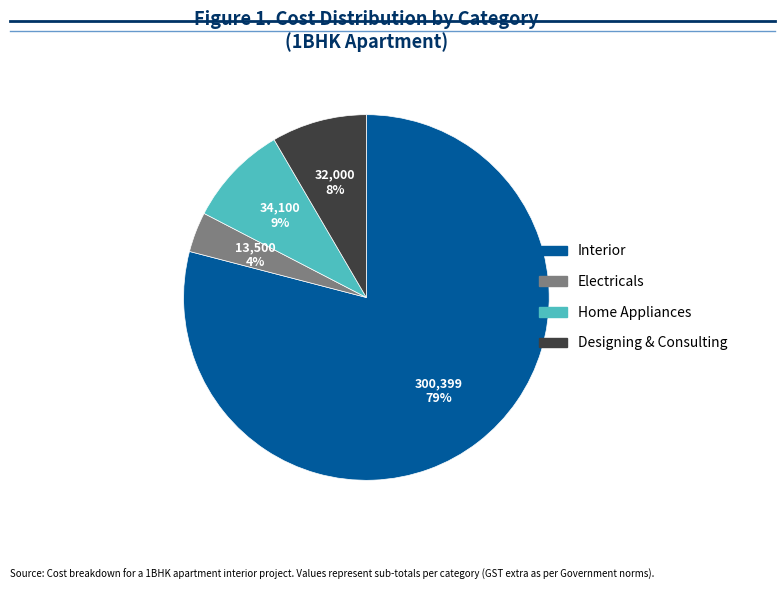

Which slice is the smallest?

Electricals